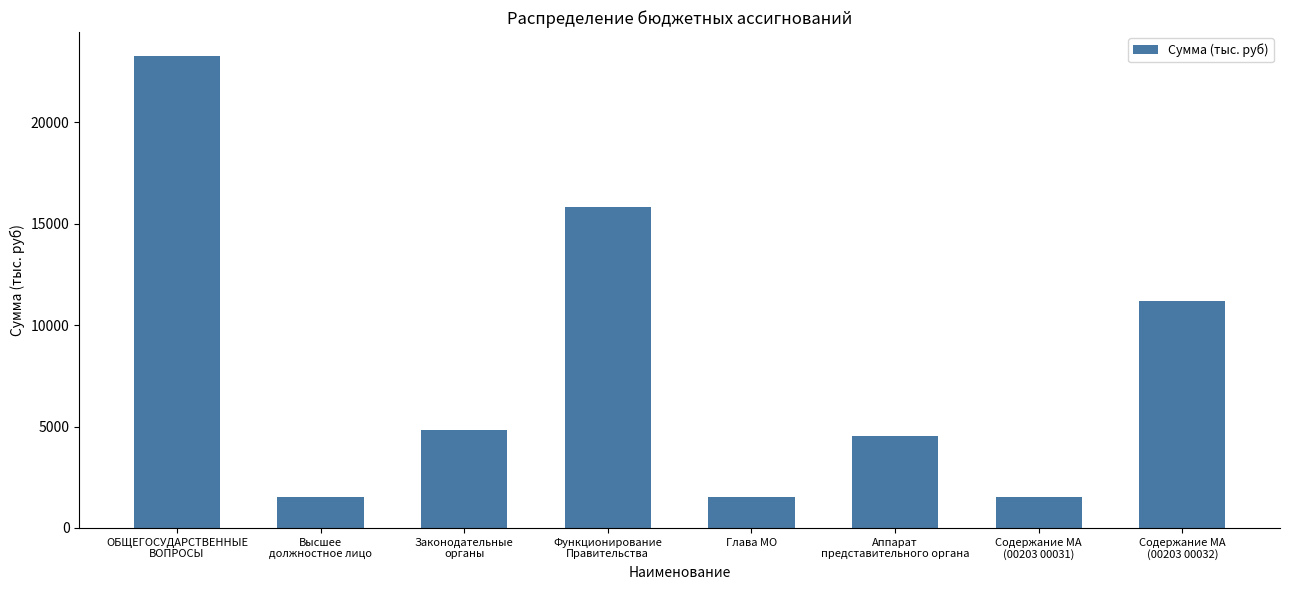

What is the value of the 1st bar from the left?

23272.7